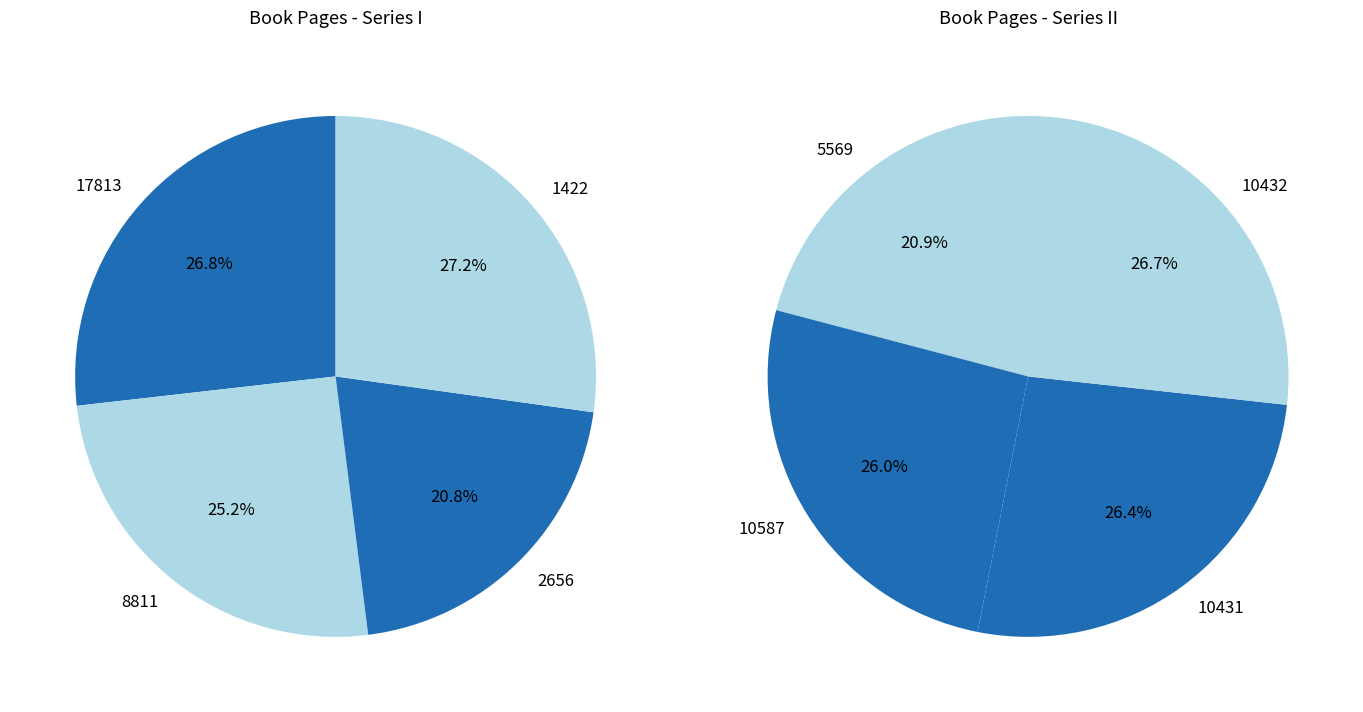

Count the number of slices in the pie.

8